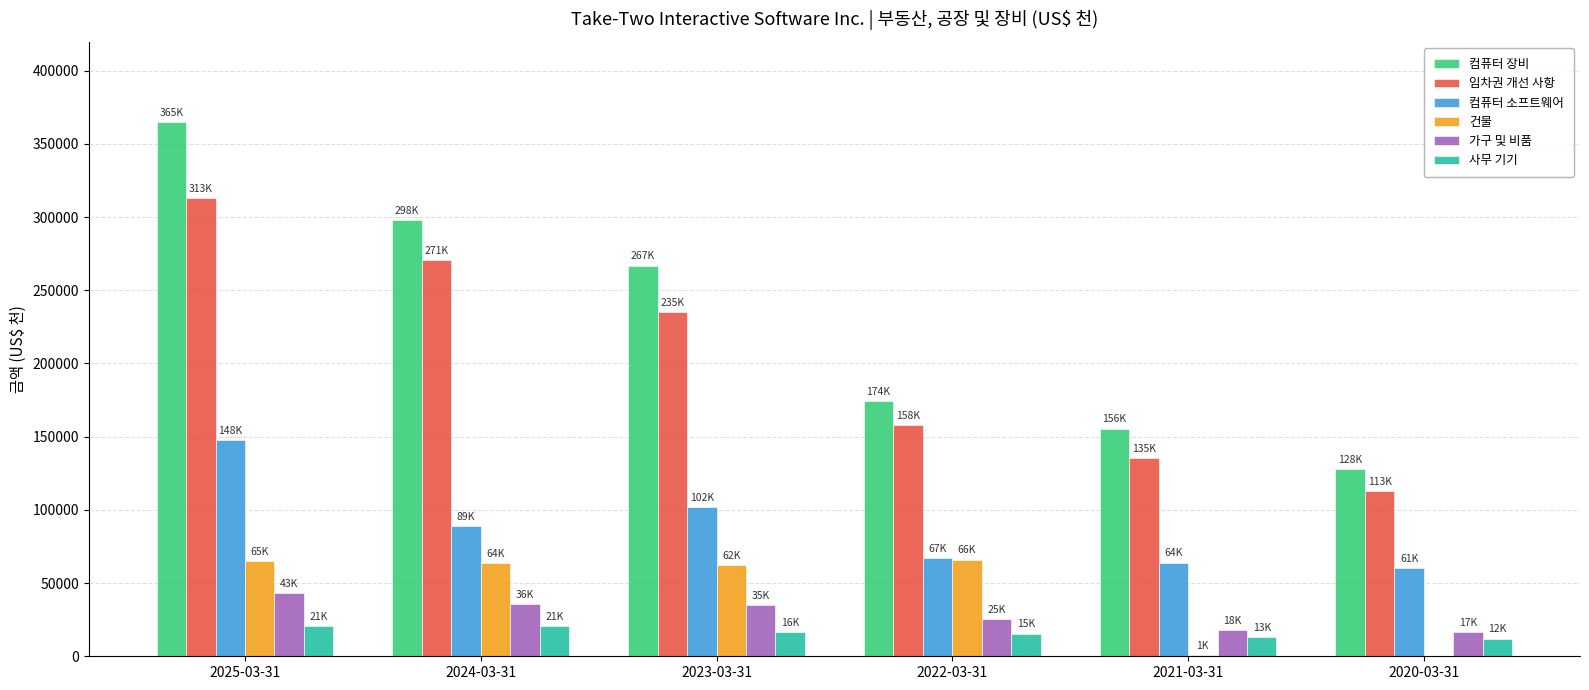

Is the value of 컴퓨터 장비 at 2024-03-31 greater than the value of 사무 기기 at 2023-03-31?

Yes